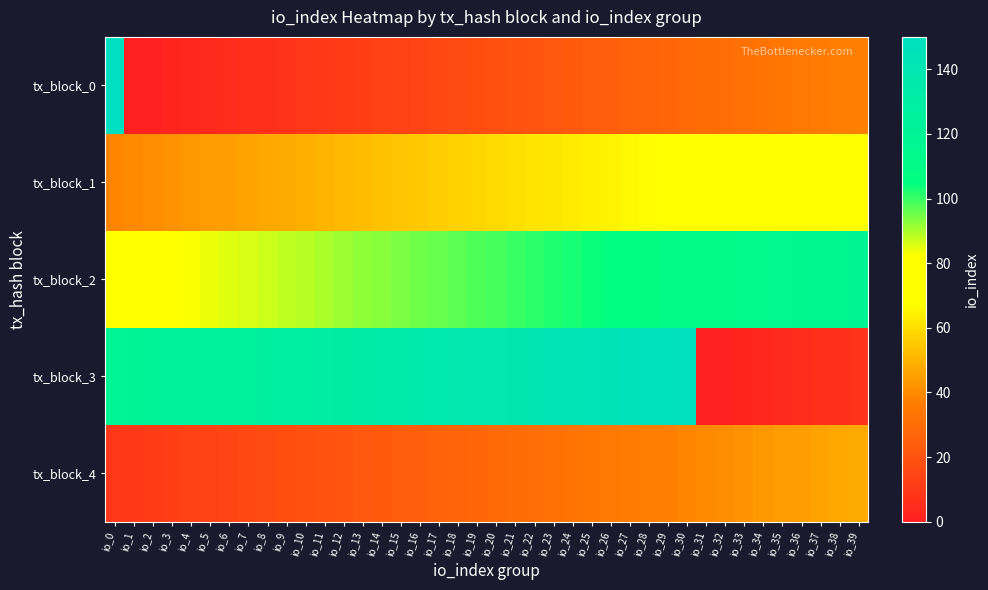

Which series has the widest spread of values?

tx_block_0